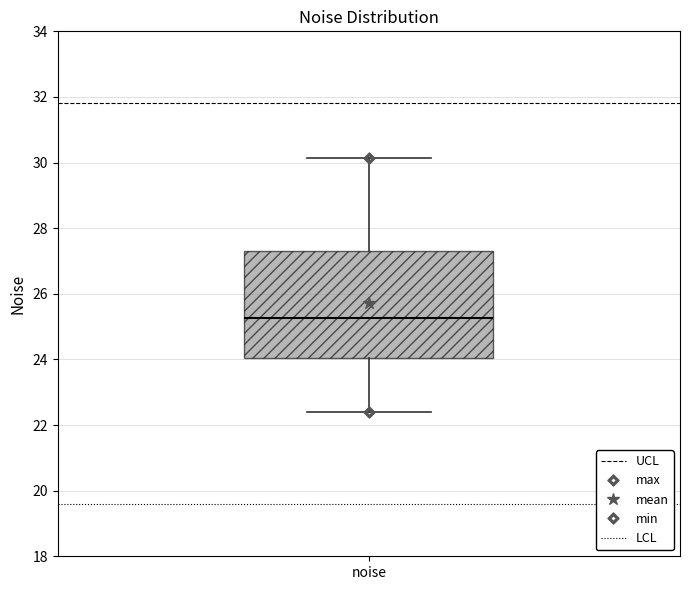

Transcribe this box plot: give where the median line is, the range the box spans, and where the two whiskers end, as read against the y-axis. The values are not printed on the chart, so give them approximately, as read against the axis.

median 25.2, box 24.0 to 27.4, whiskers 22.4 to 30.2